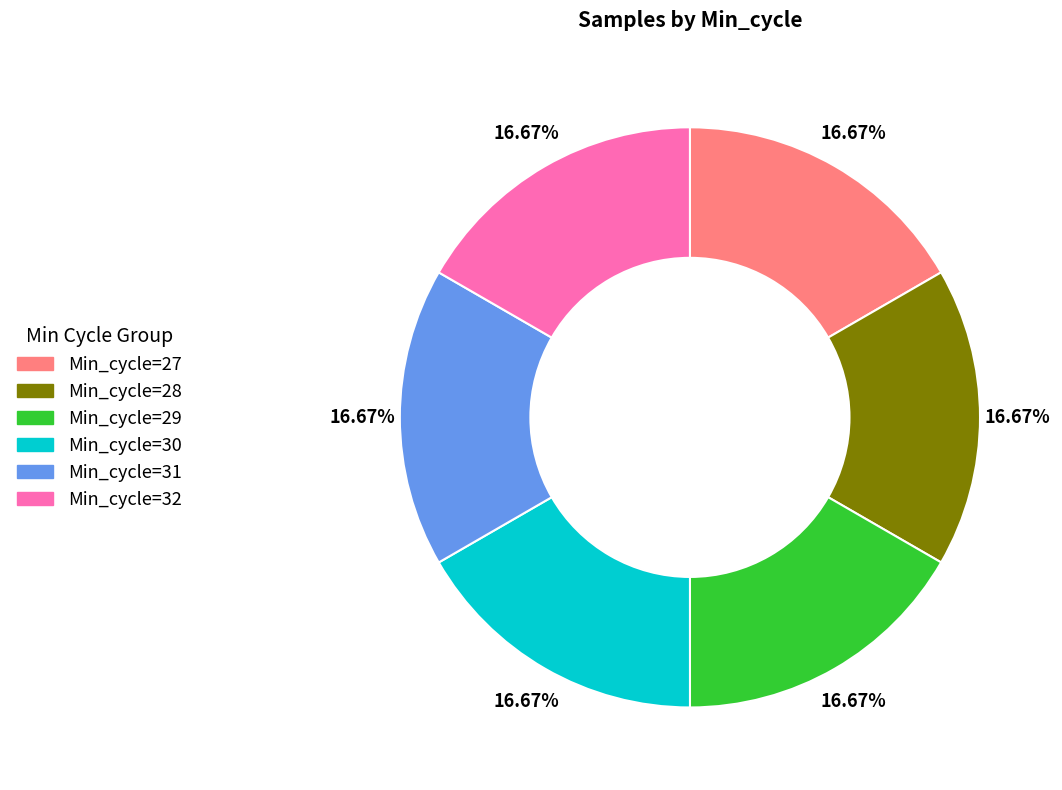

To the nearest percent, what percentage of the pie is Min_cycle=30?

17%